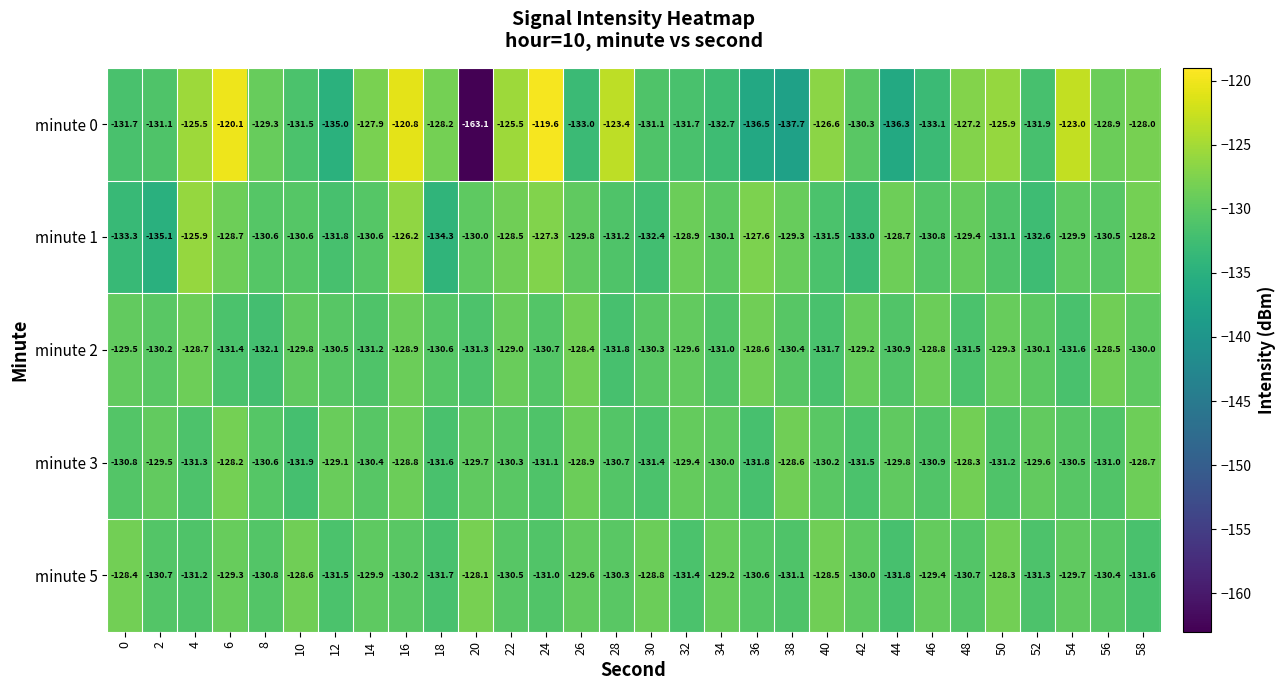

What is the greatest value displayed?

-119.6